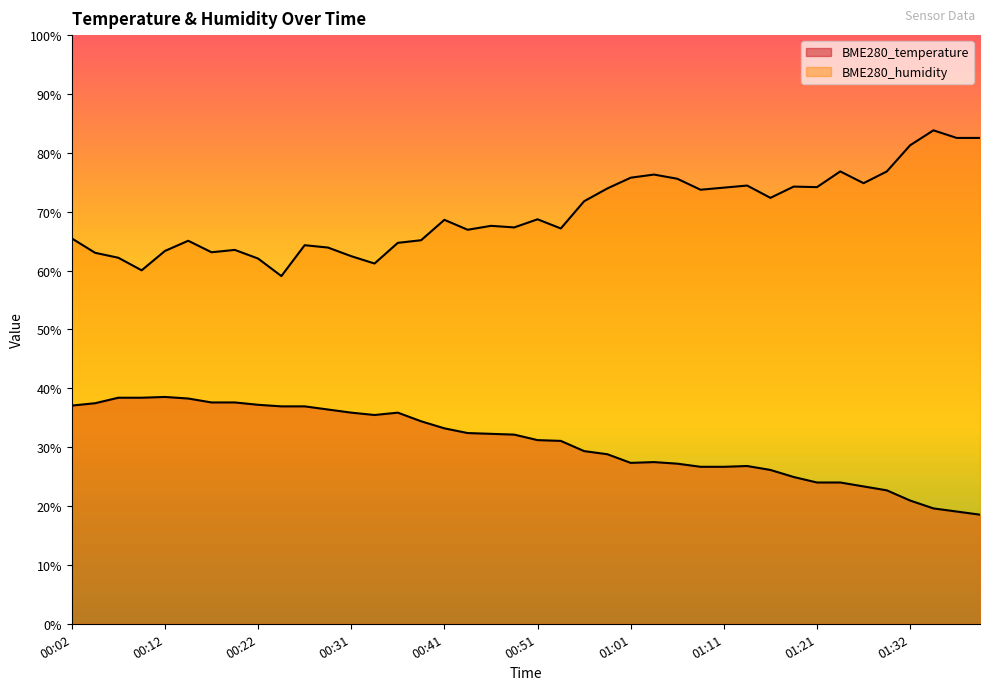

True or false: BME280_humidity and BME280_temperature cross at least once.

False